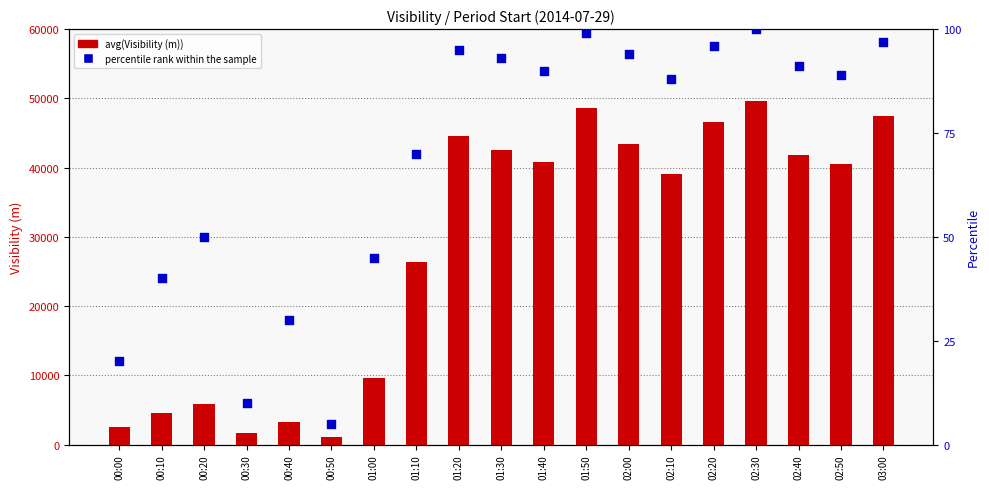

Which series has the largest total across all categories?

percentile rank within the sample